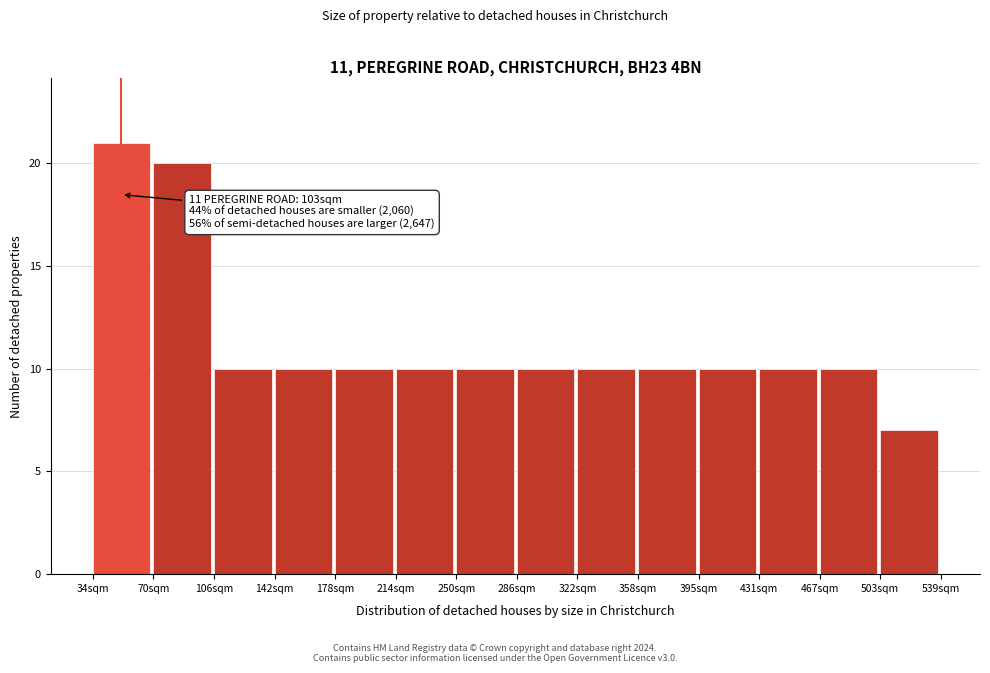

Reading left to right, what are all the values shown in this chart?

21	20	10	10	10	10	10	10	10	10	10	10	10	7